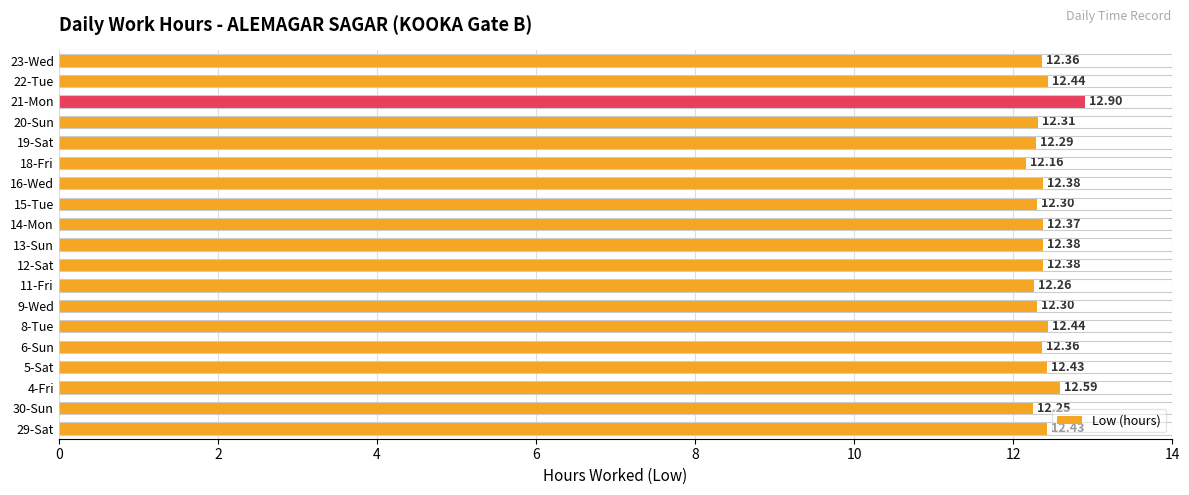

What is the difference between the maximum and minimum values?

0.7